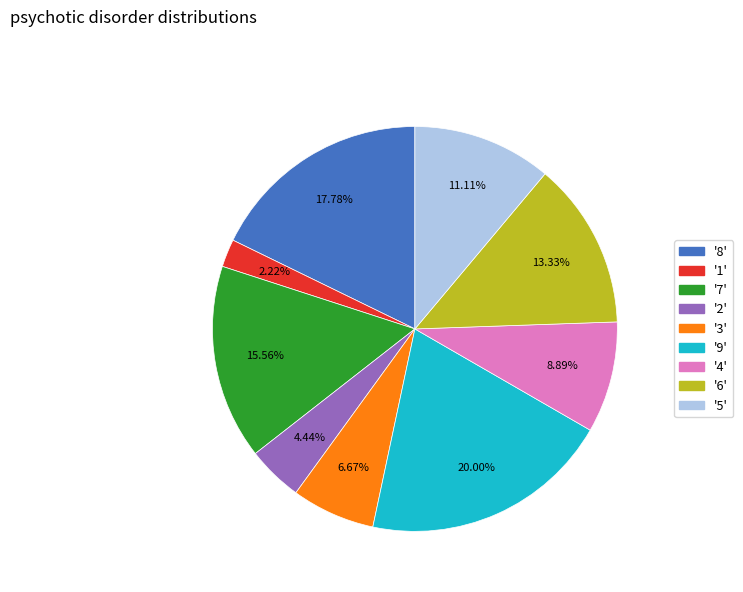

How many slices are in this pie chart?

9